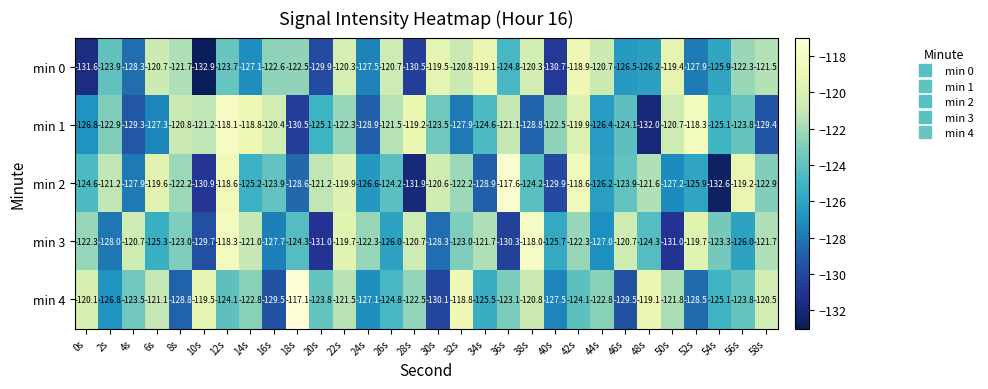

Which category has the highest value in the min 4 series?

18s